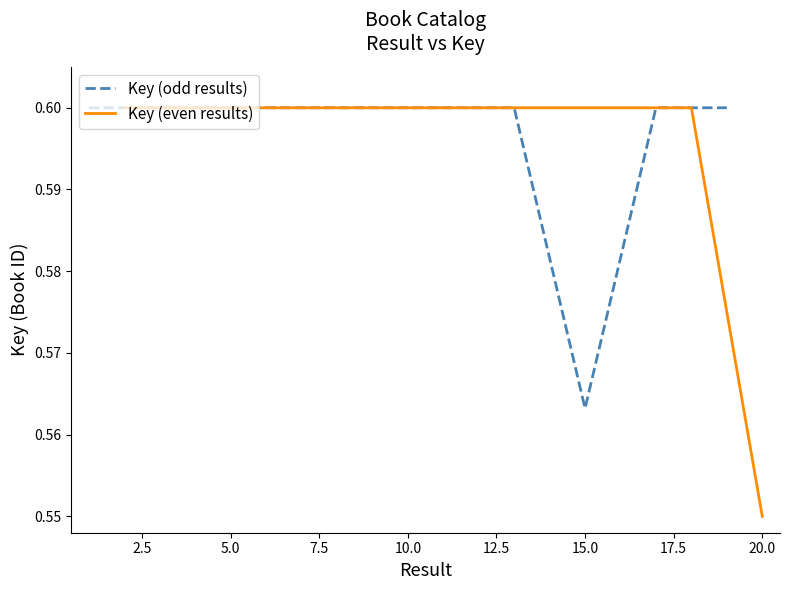

The value of Key (odd results) at 5.0 is 0.6. True or false?

True